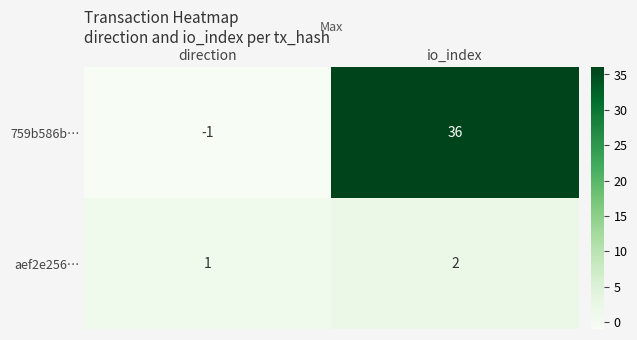

How many data points does each series have?

2